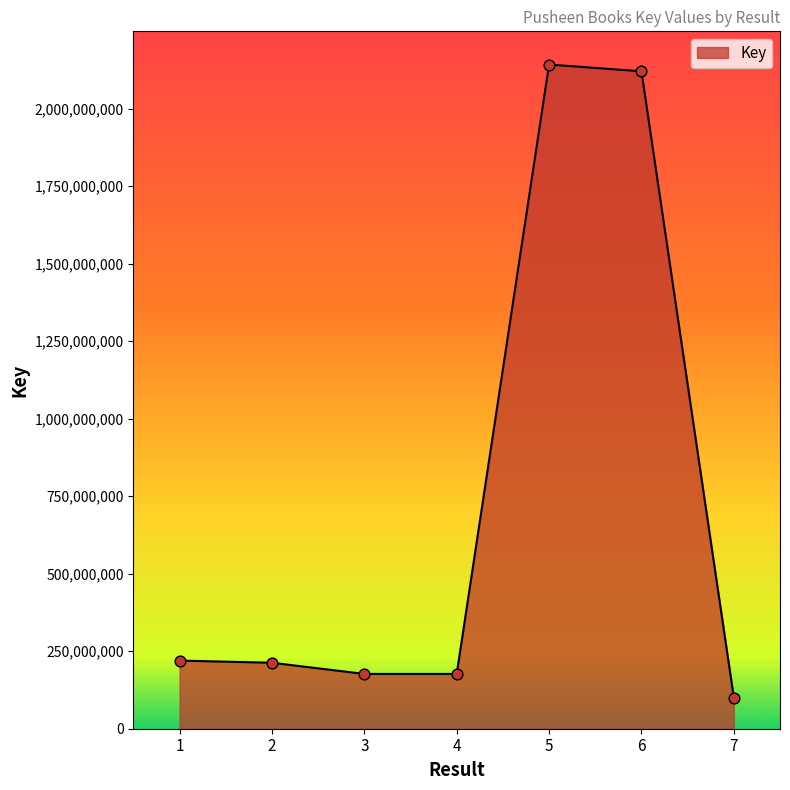

Approximately how many times larger is the value at 1 compared to 5?

0.1